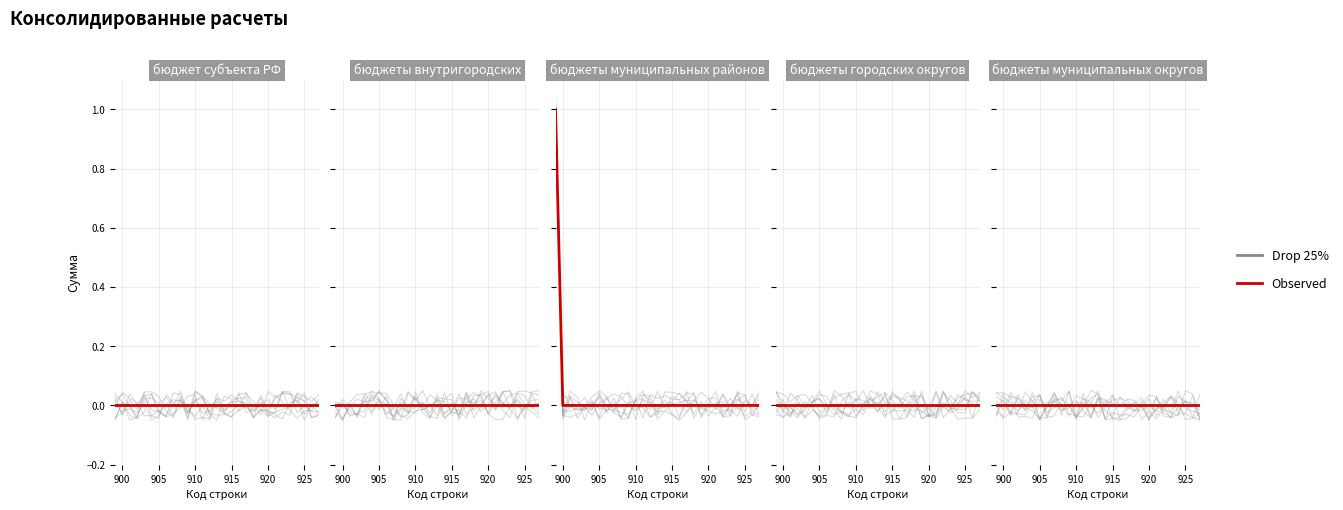

Does the chart display data point markers on the line(s)?

No